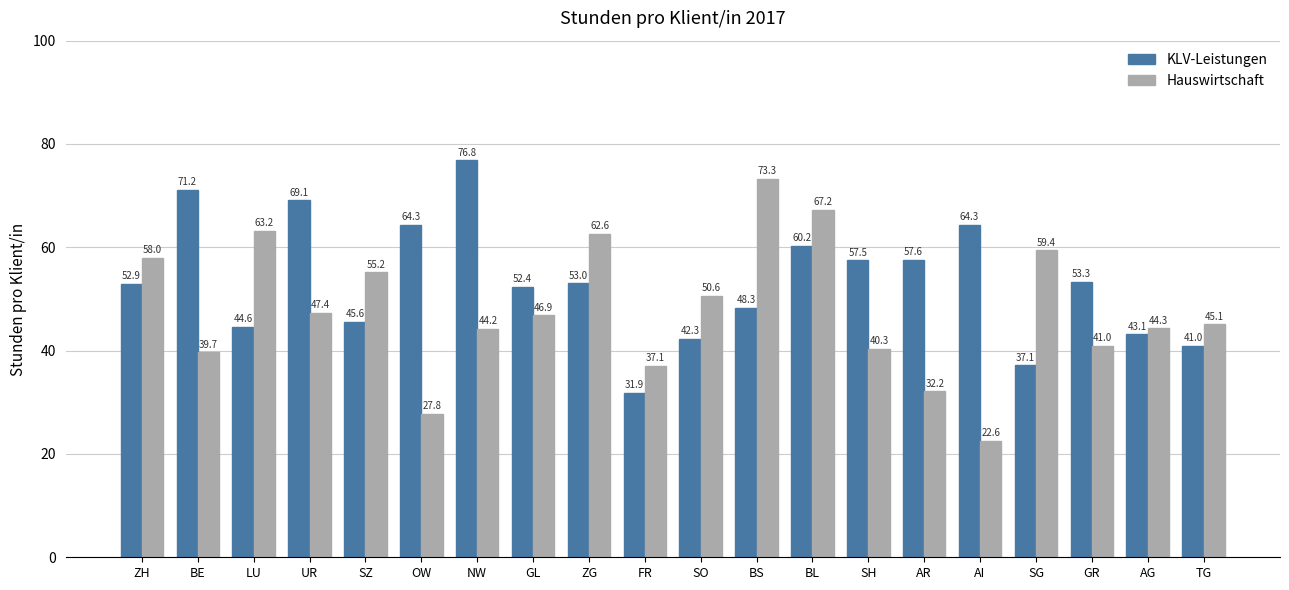

True or false: KLV-Leistungen has a value of 31.9 at FR.

True